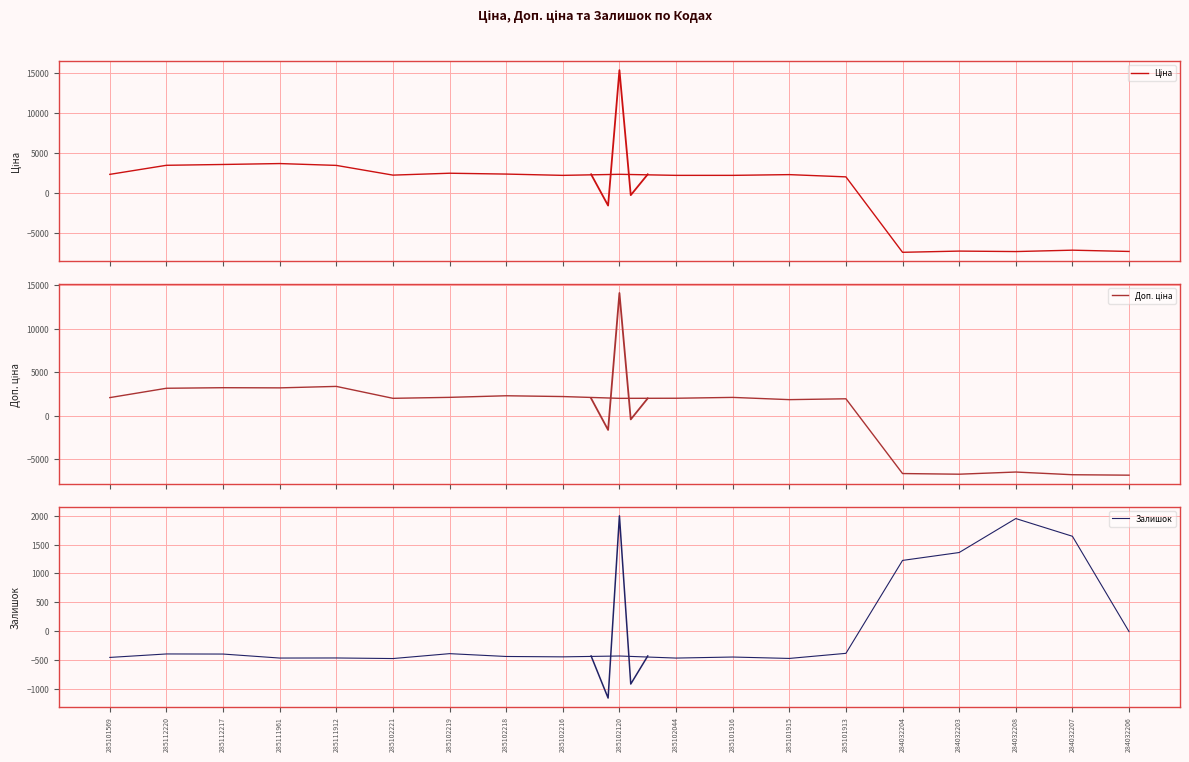

Count the number of categories in the chart.

19